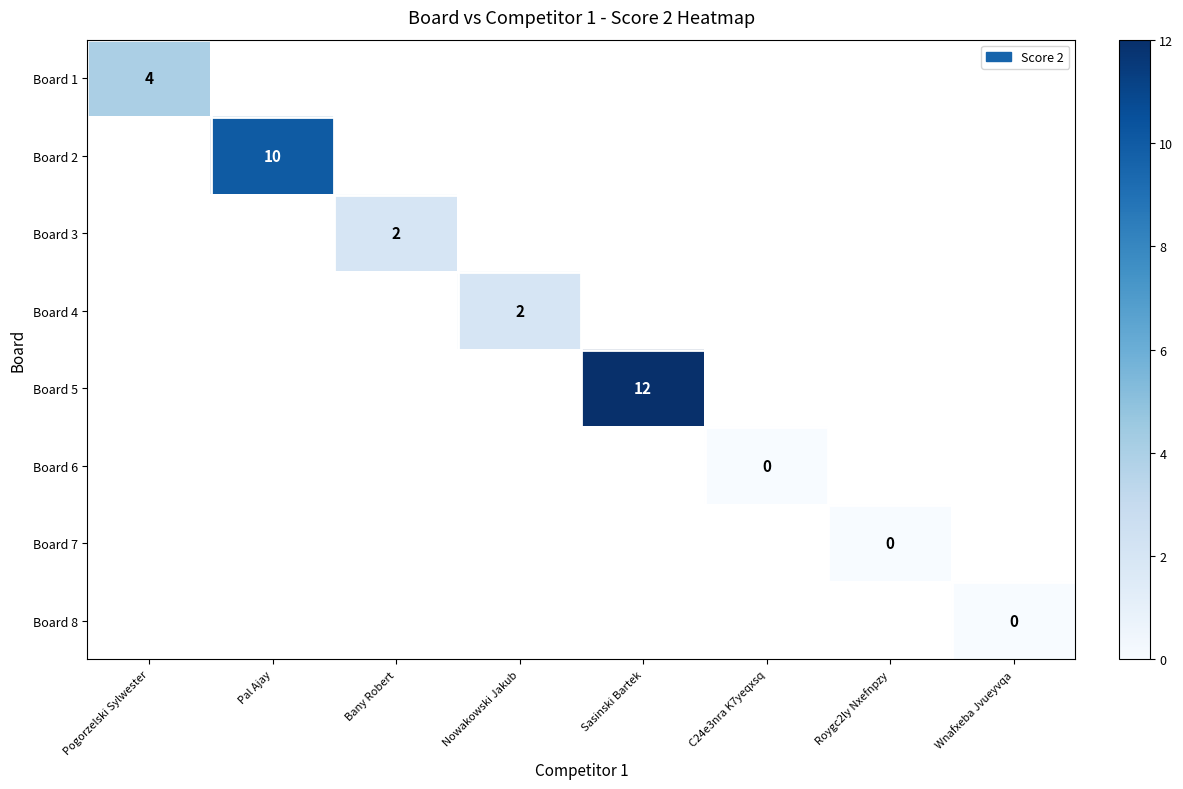

What is the lowest value of the Board 1 series?

4.0